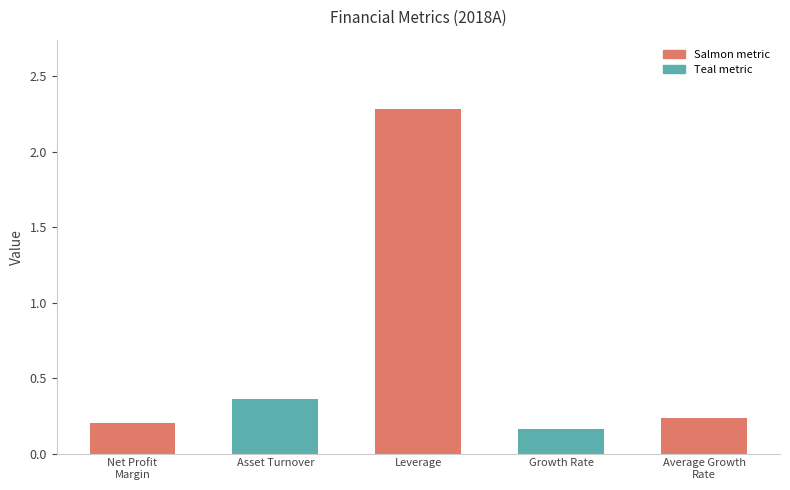

Is it true that the value at Leverage is 2.3?

True